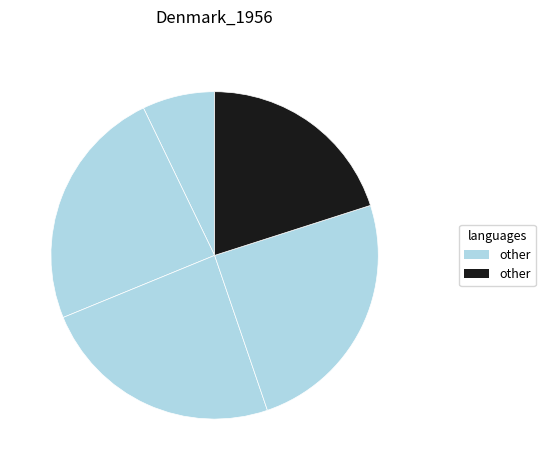

To the nearest percent, what is the difference between the largest and smallest slice percentages?

18%